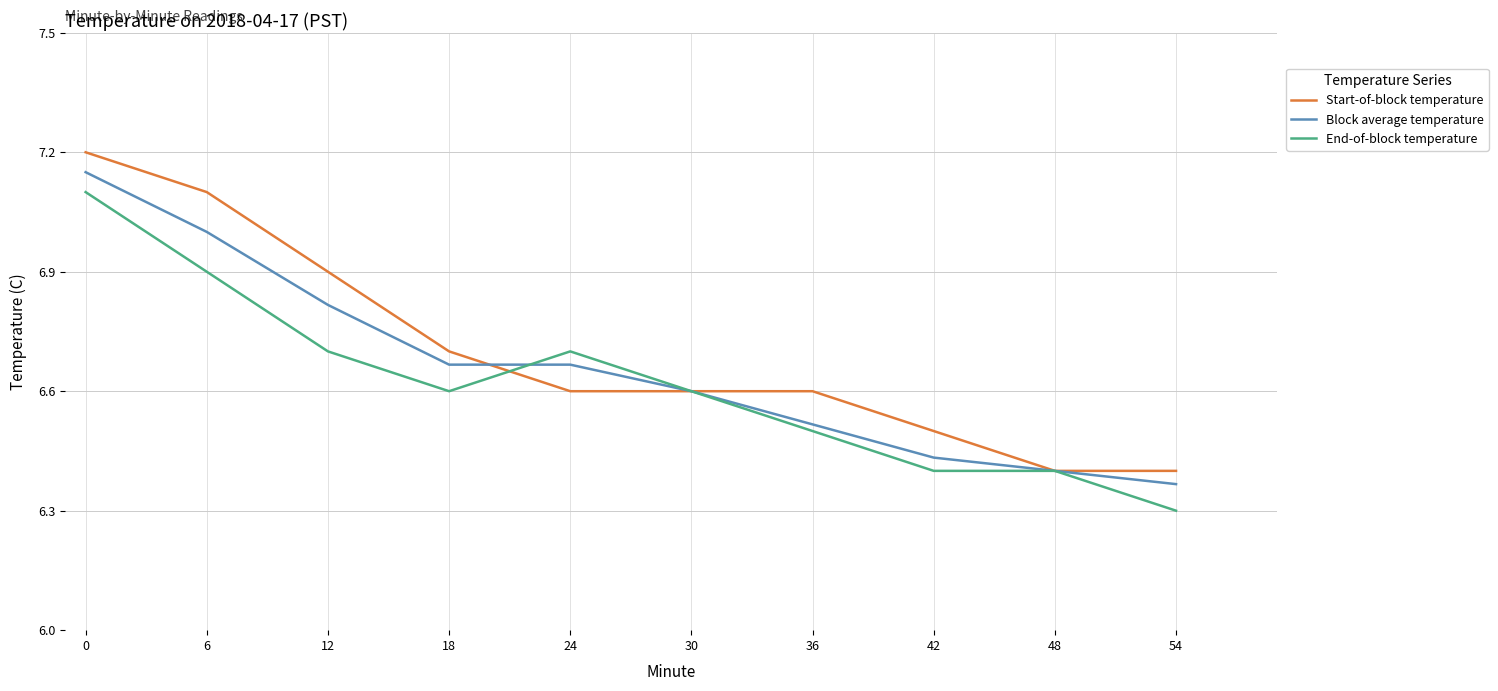

Does the chart have visible grid lines?

Yes